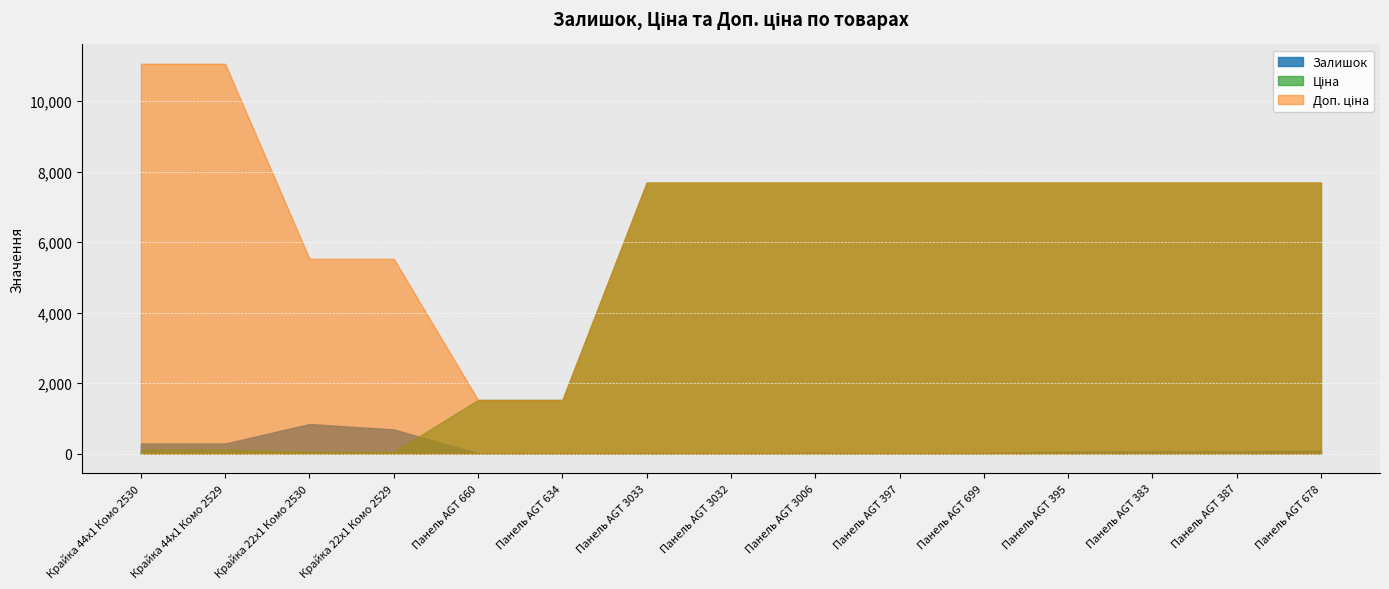

What is the label of the 15th point from the right?

Крайка 44x1 Комо 2530